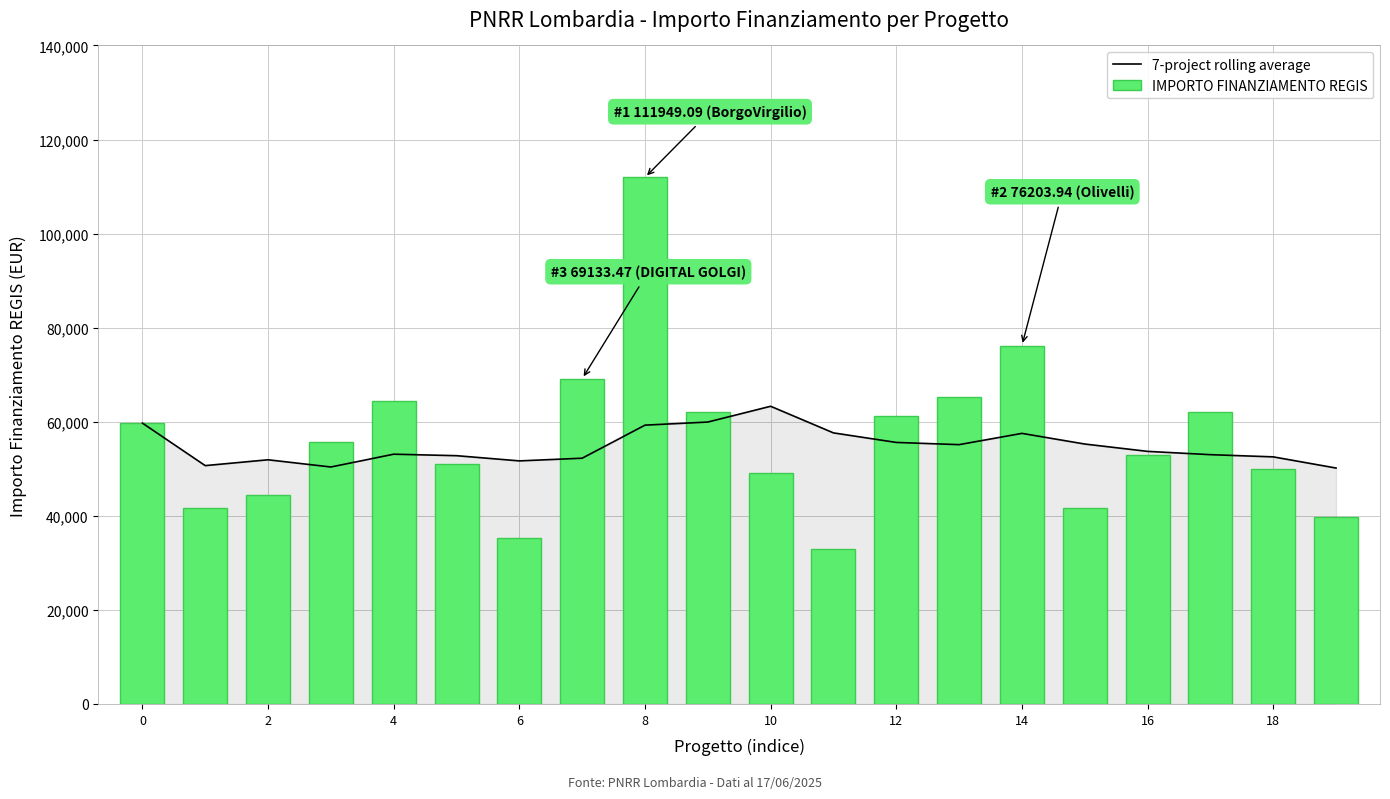

What is the difference between the second highest and second lowest values in the 7-project rolling average series?

9555.1